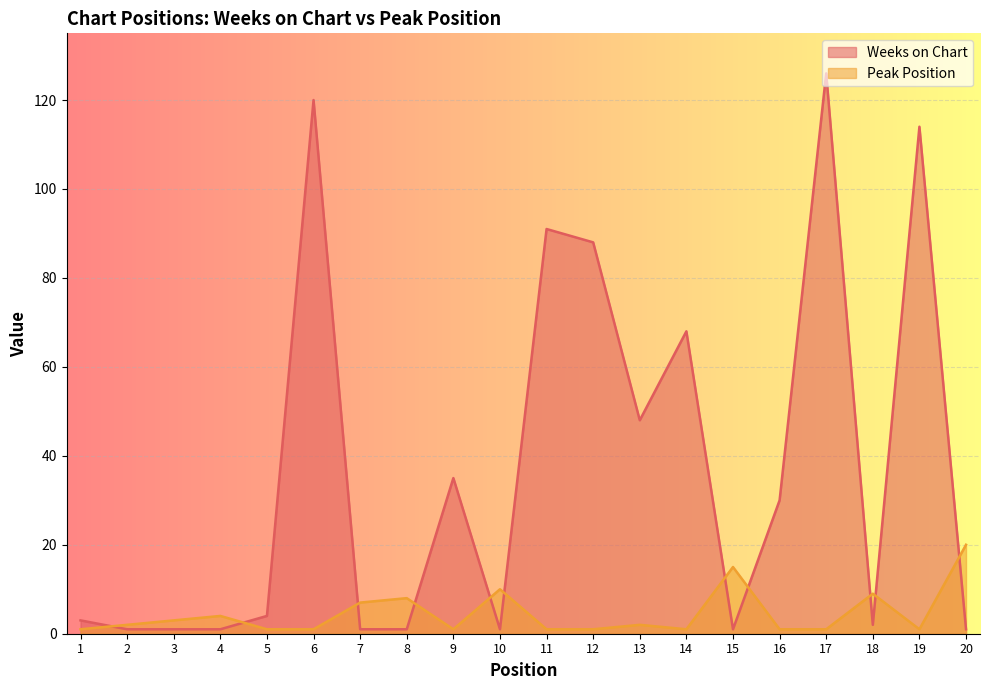

What is the difference between the second highest and minimum values in the Peak Position series?

14